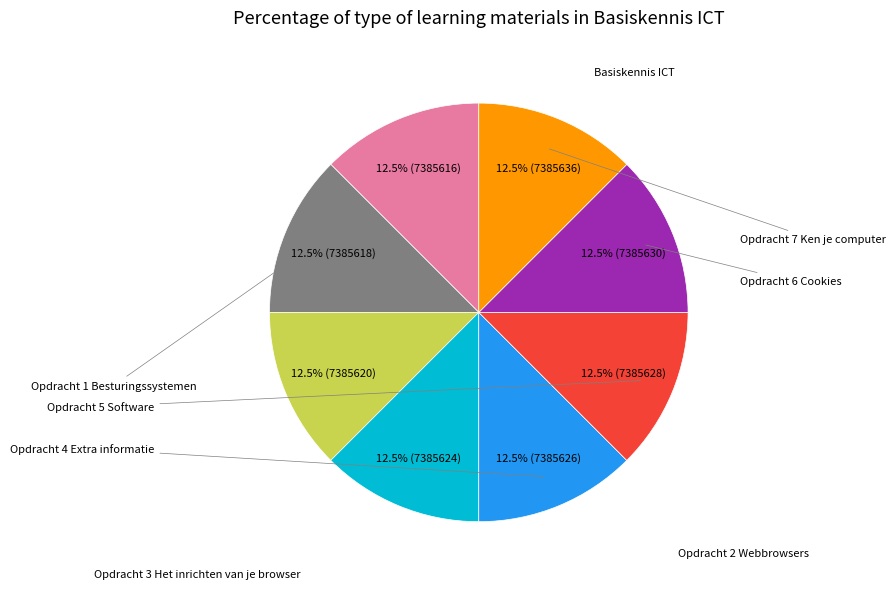

Is there a majority slice in this chart?

No